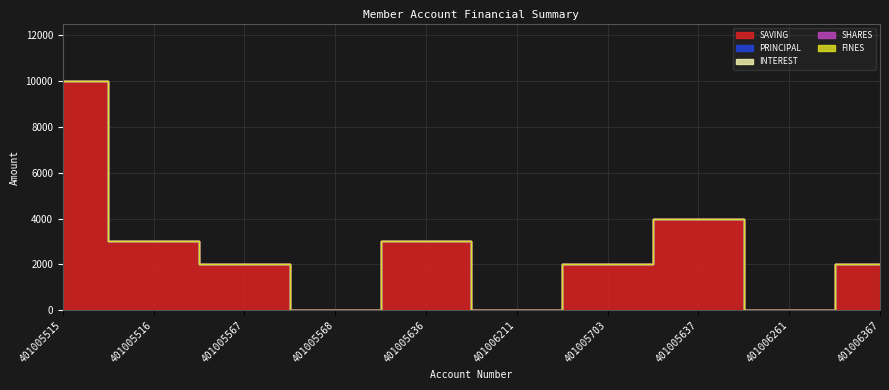

True or false: PRINCIPAL and FINES cross at least once.

False